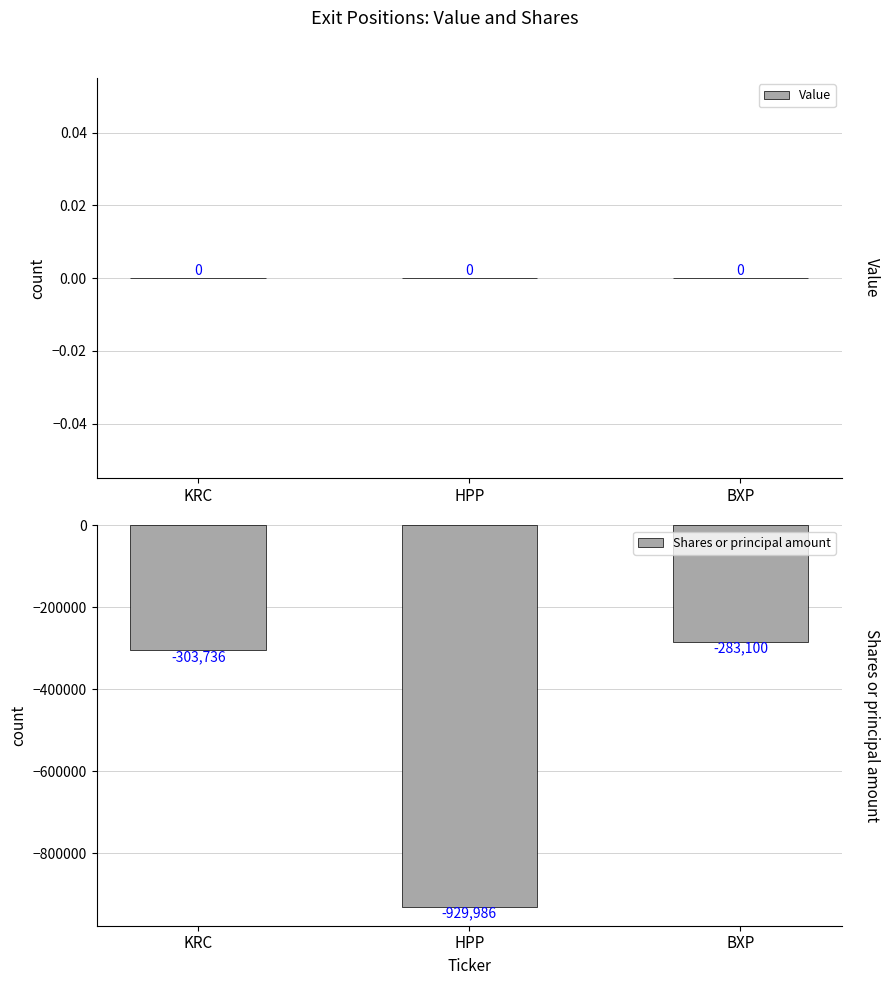

What is the sum of all Shares or principal amount values?

-1516822